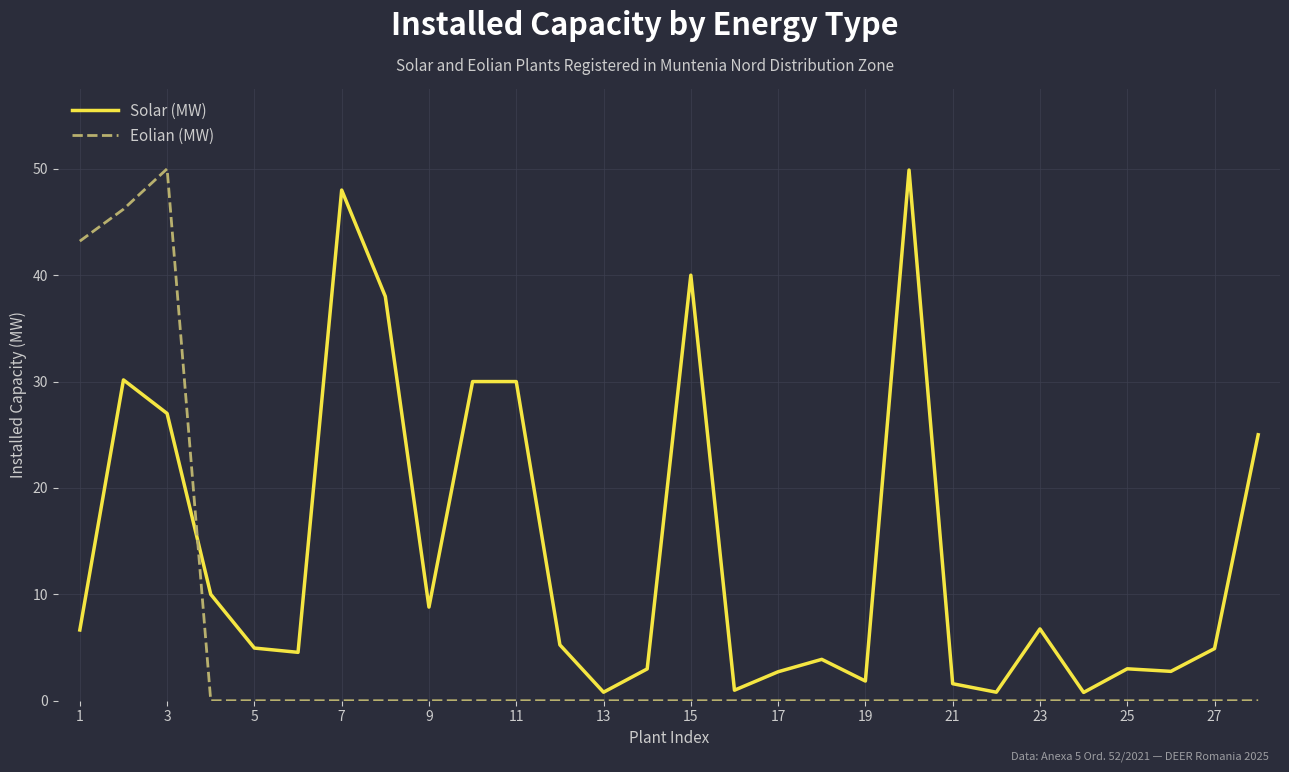

Which series has the largest total across all categories?

Solar (MW)